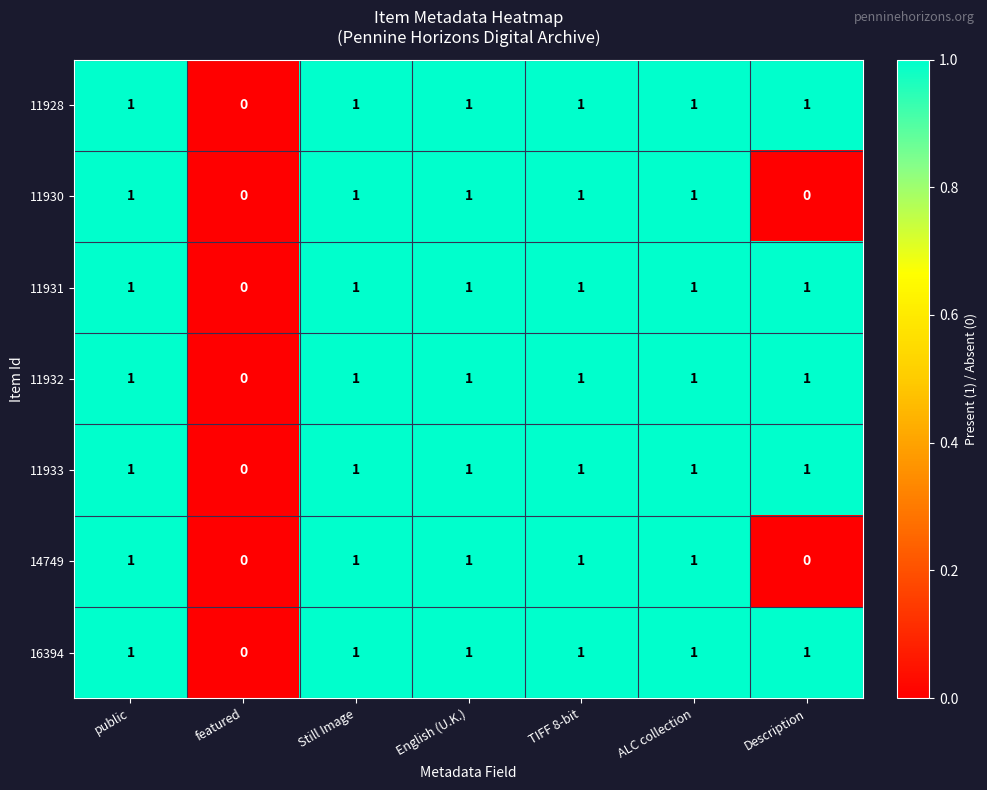

What is the total value across all series at public?

7